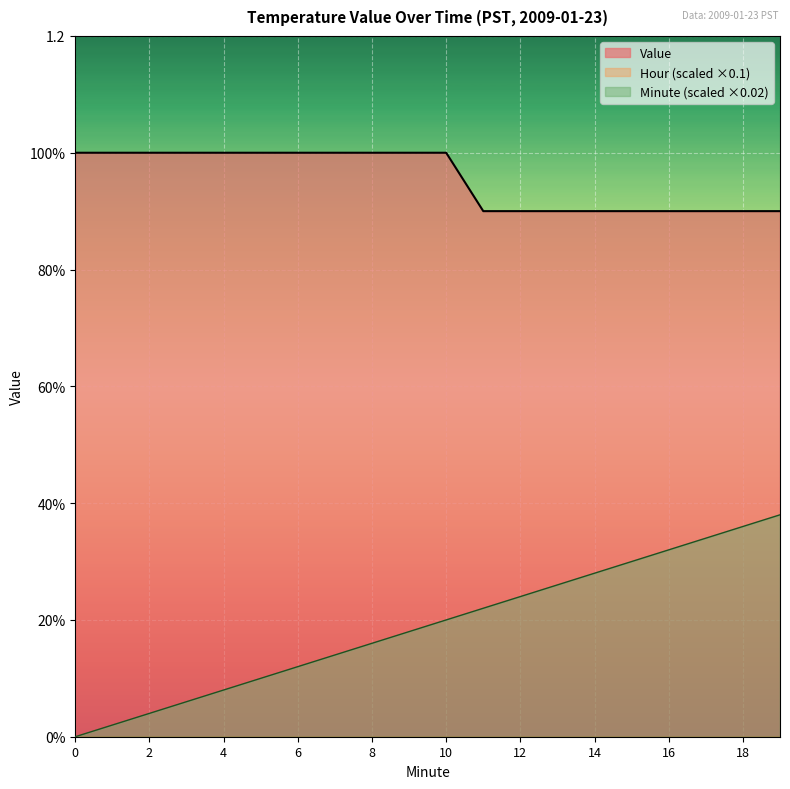

Rank the series by their average value, from lowest to highest.

Minute, Value